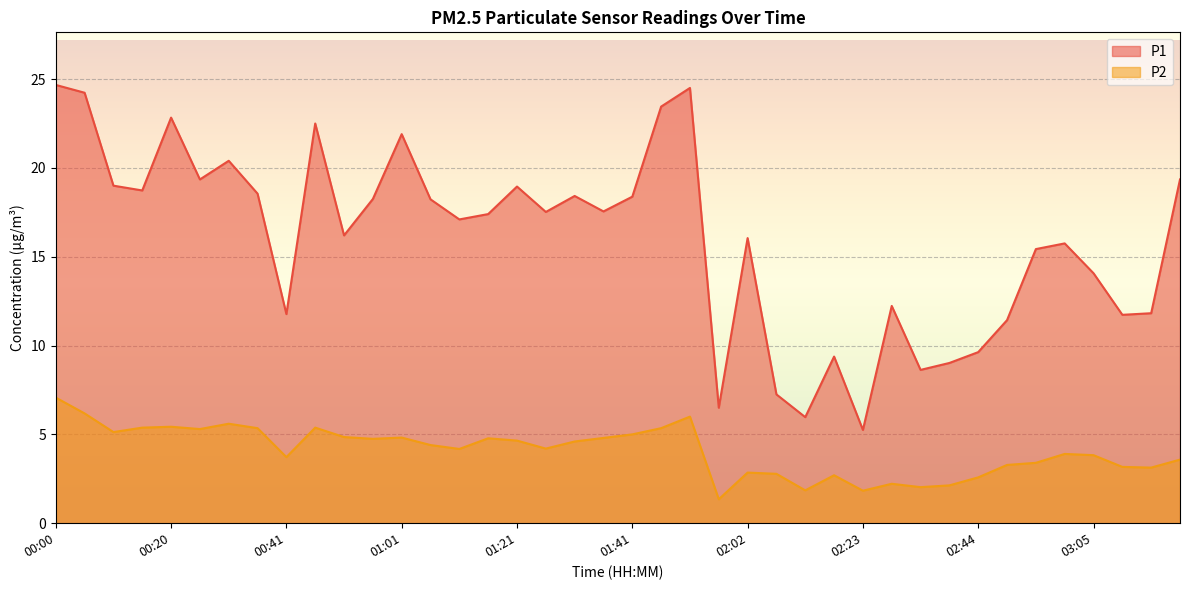

What is the greatest value displayed?

24.7